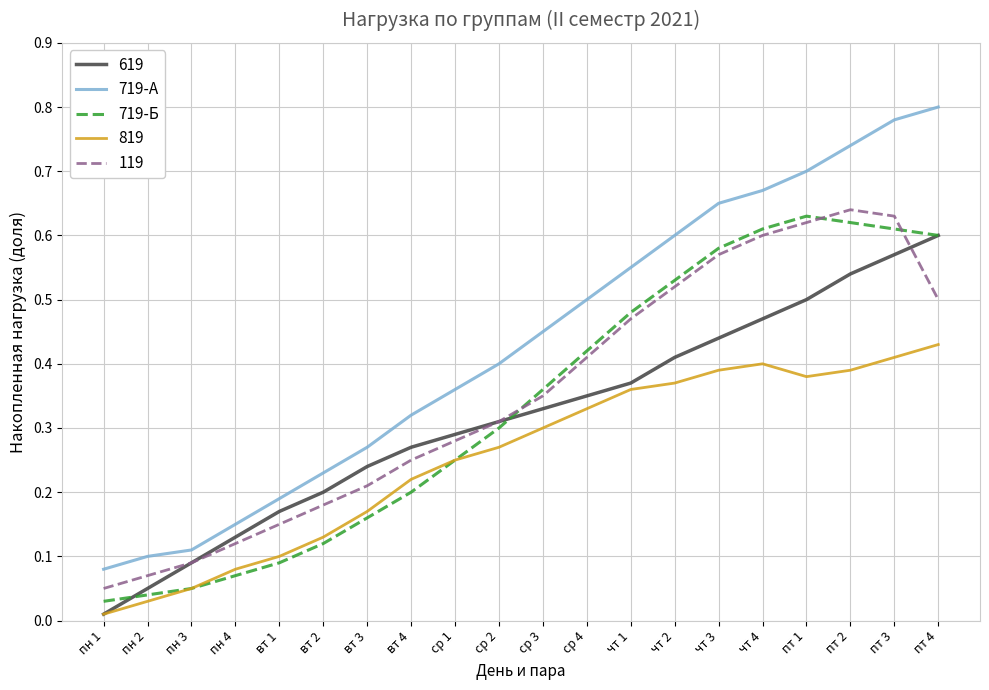

True or false: 719-Б has more than 1 points higher than both neighbors.

False